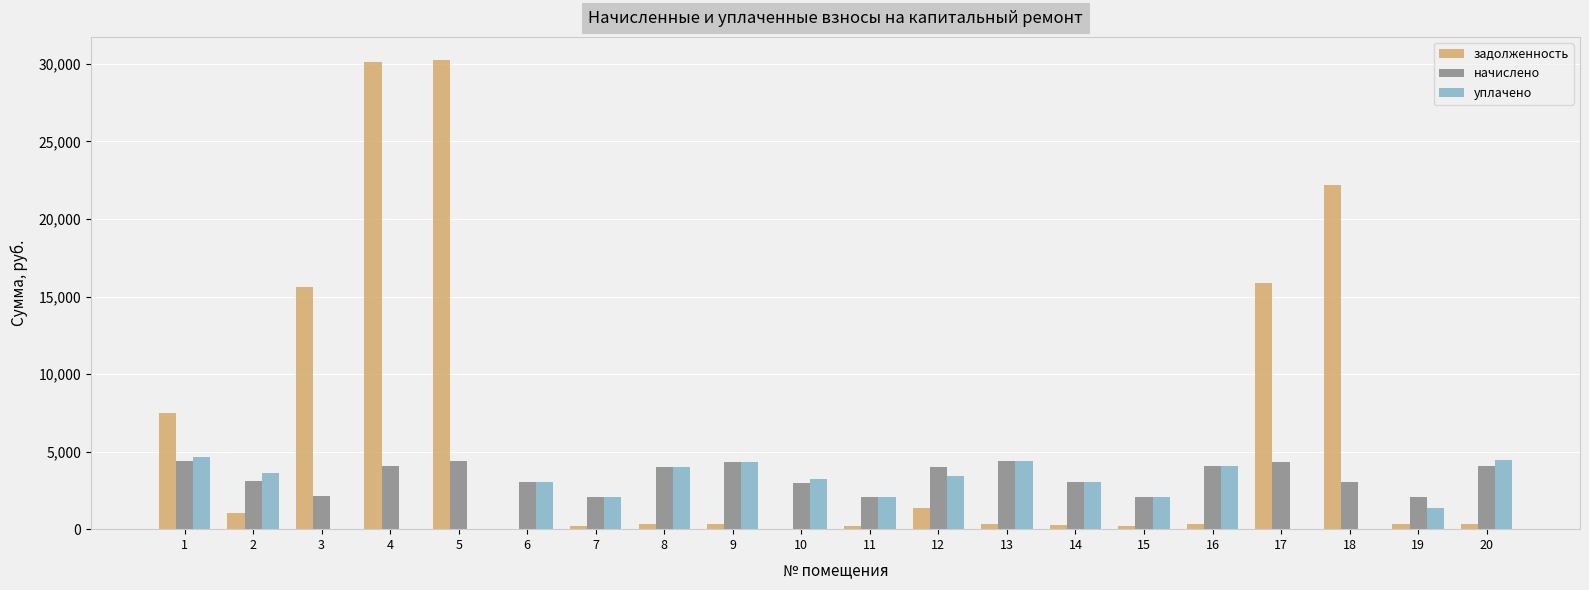

Is the value of задолженность at 19 greater than the value of начислено at 4?

No